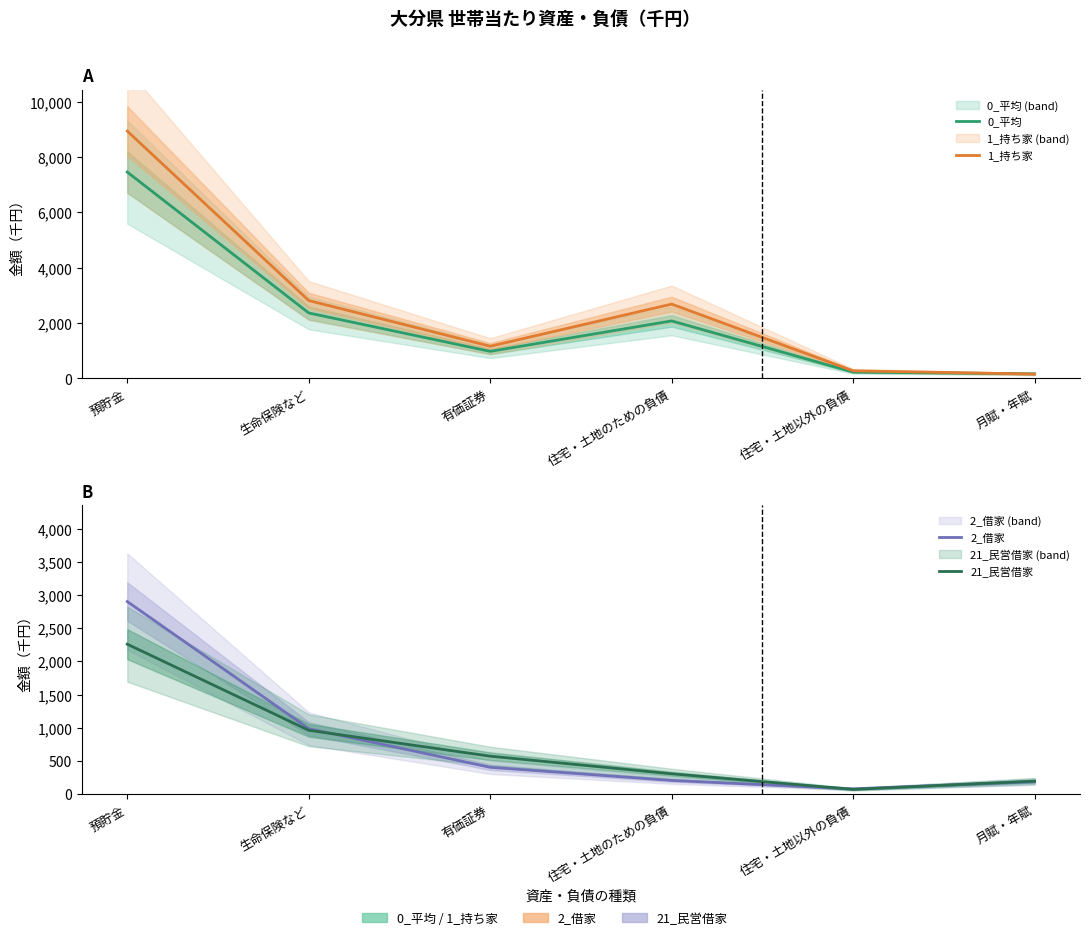

At how many categories does at least one series exceed 5664?

1